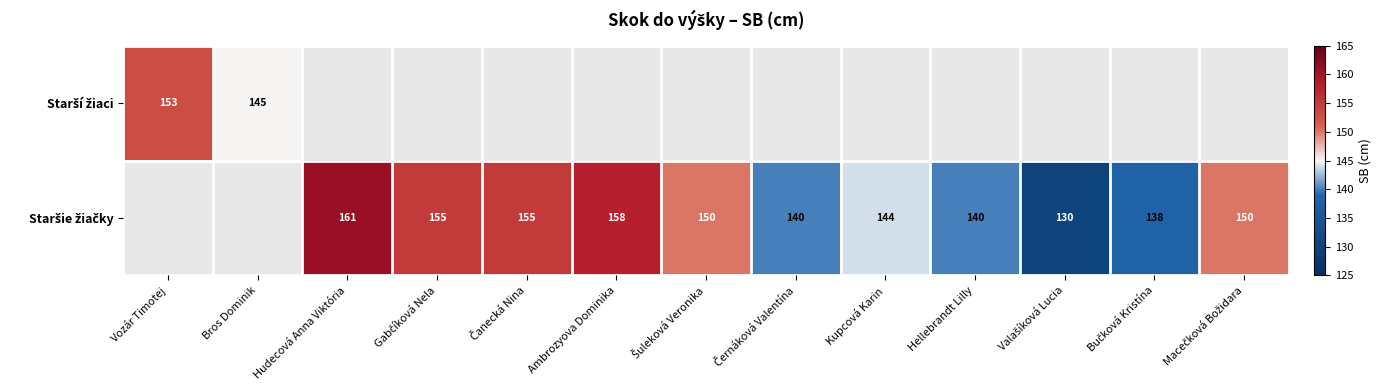

How many data points does each series have?

13